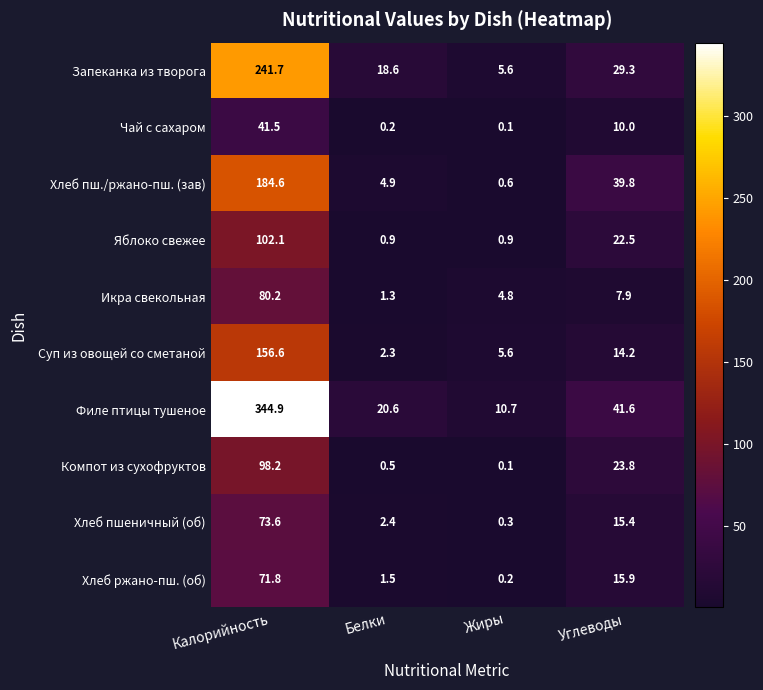

Which series changed the most between Белки and Углеводы?

Хлеб пш./ржано-пш. (зав)